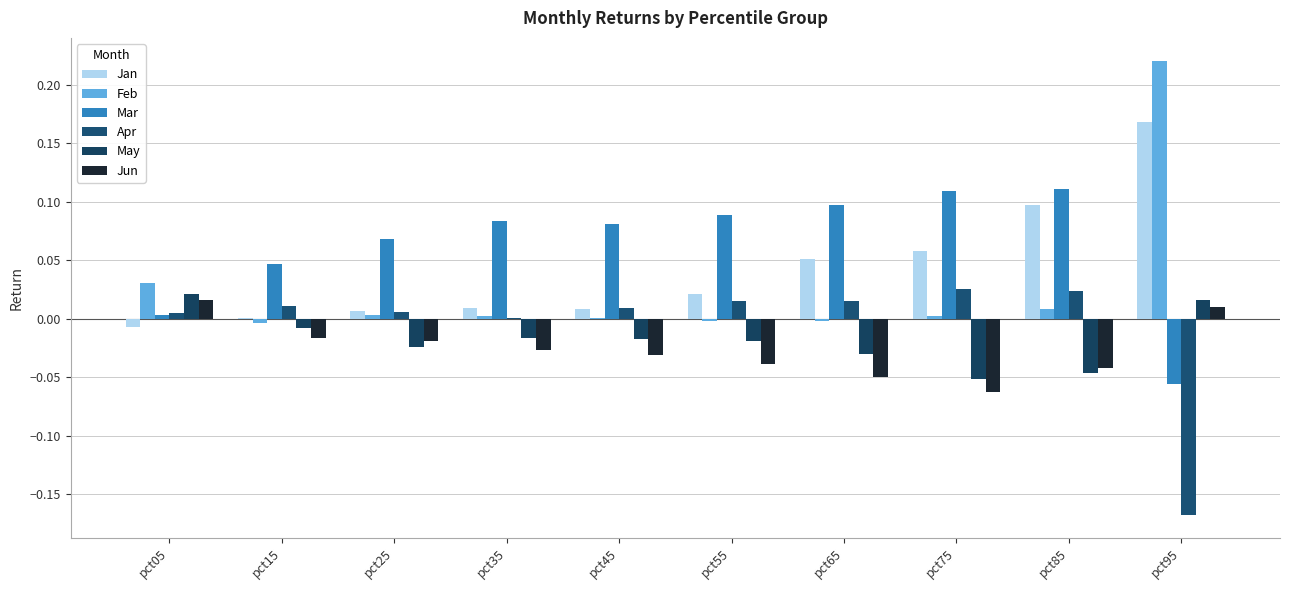

Where is Apr nearest to the value 0?

pct35